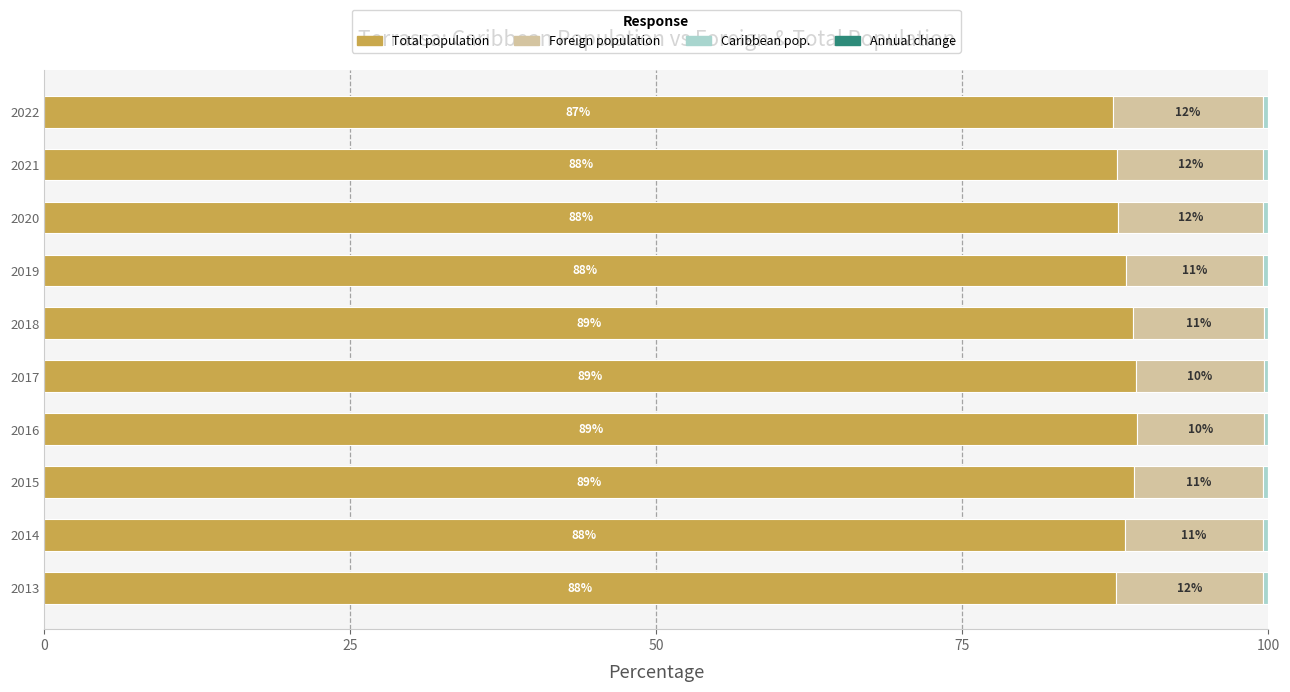

The Total population series shows 88.3 at 2014. True or false?

True